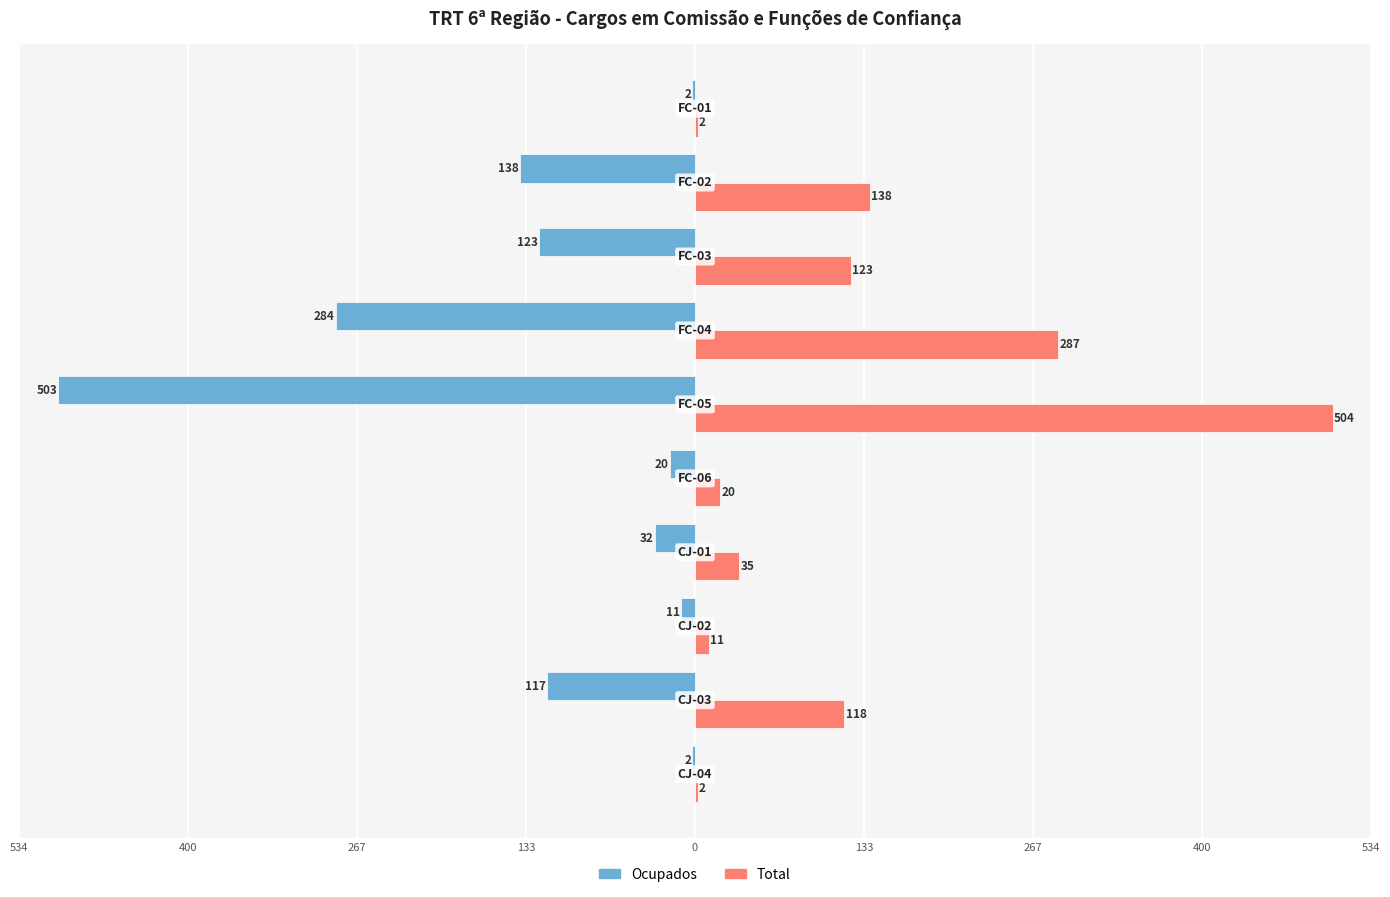

What are all the series names shown in the legend?

Ocupados, Total